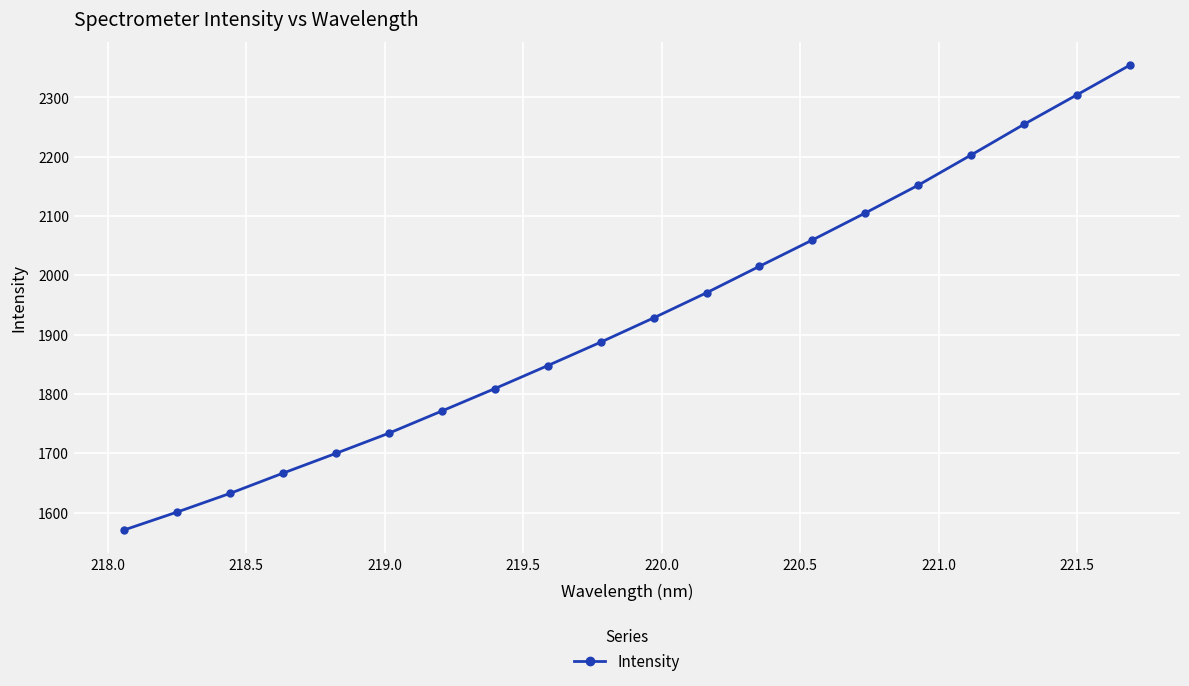

What is the greatest value displayed?

2354.2